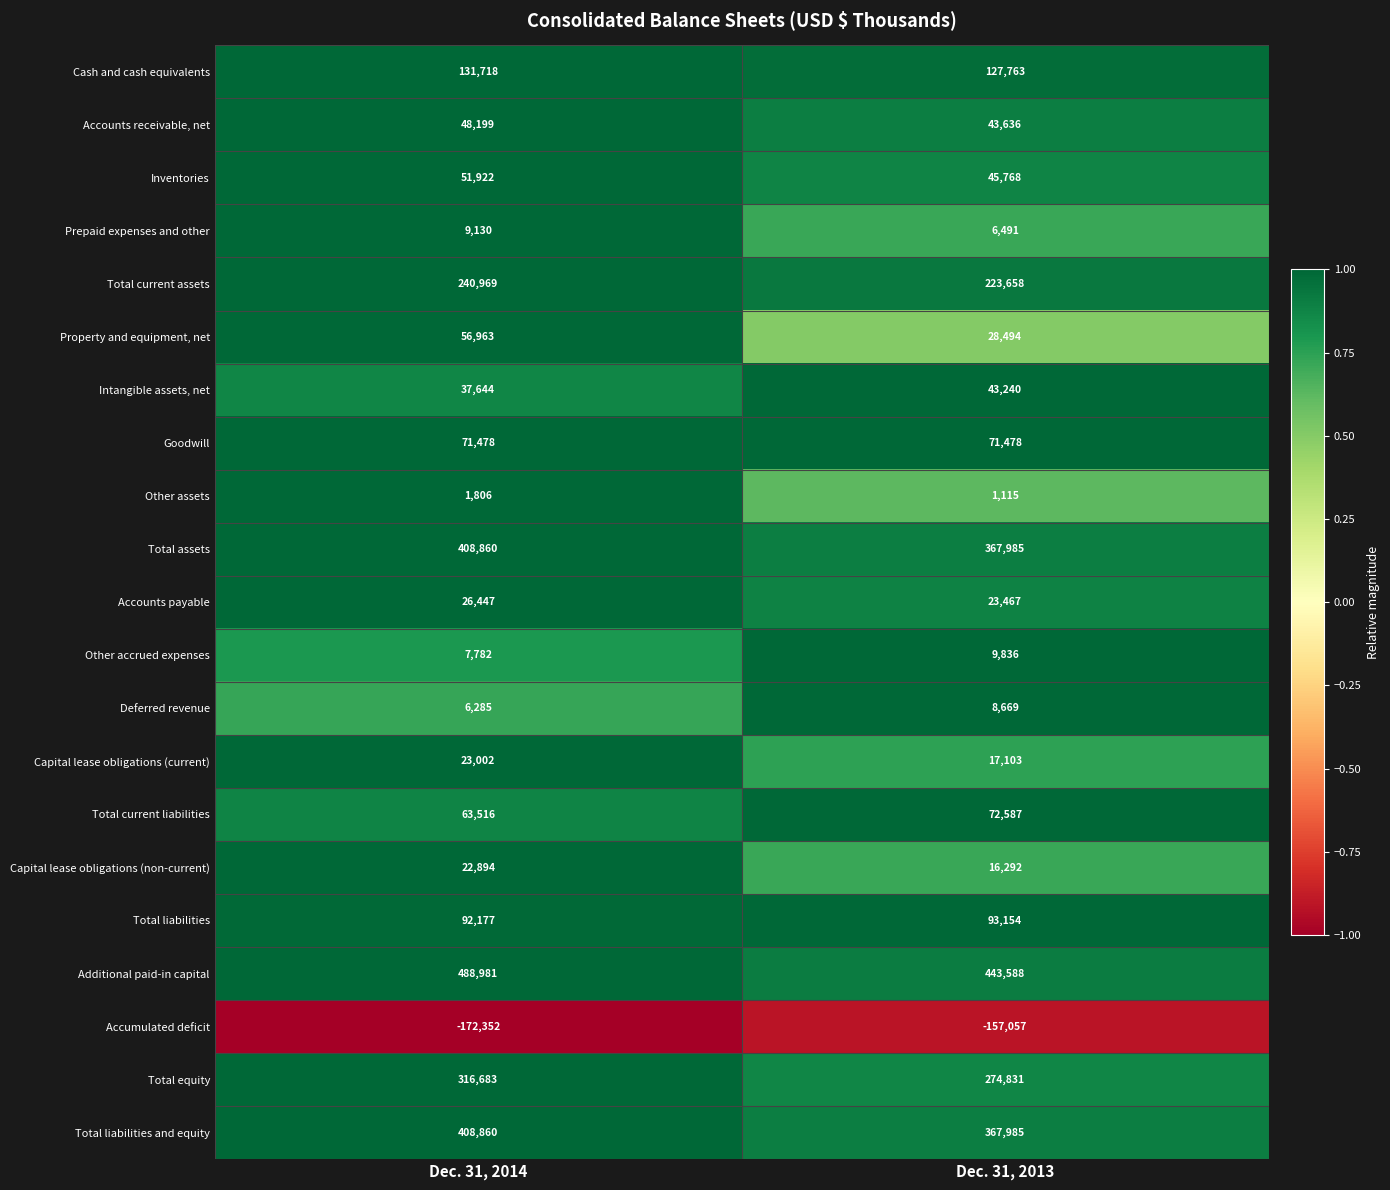

Which series changed the most between Dec. 31, 2014 and Dec. 31, 2013?

Additional paid-in capital